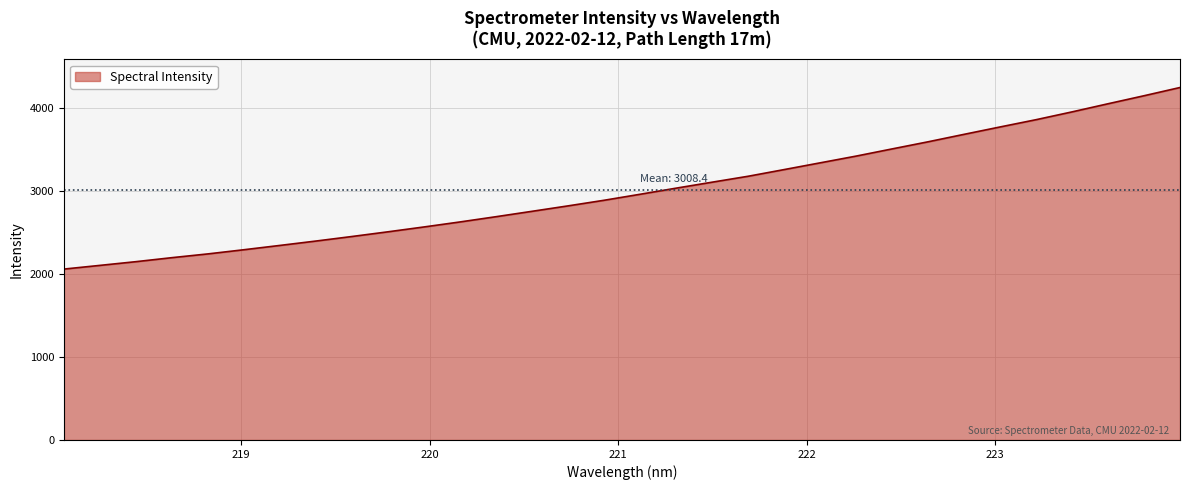

What is the minimum value shown in the chart?

2060.4